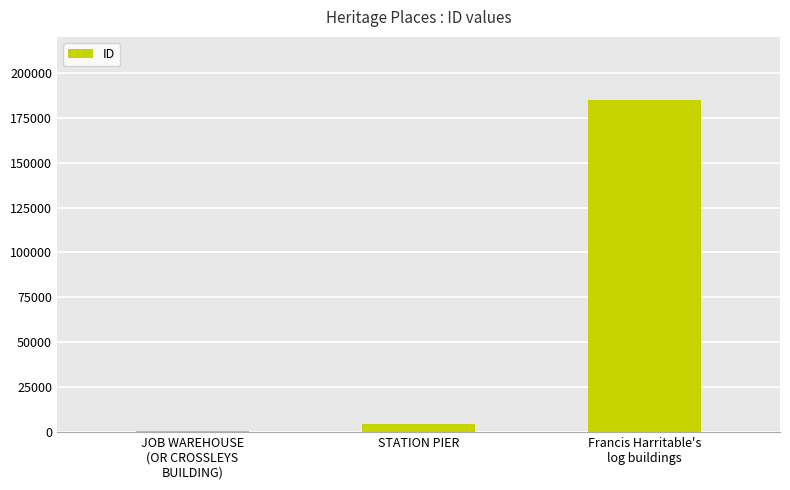

Which has a higher value, JOB WAREHOUSE
(OR CROSSLEYS
BUILDING) or STATION PIER?

STATION PIER